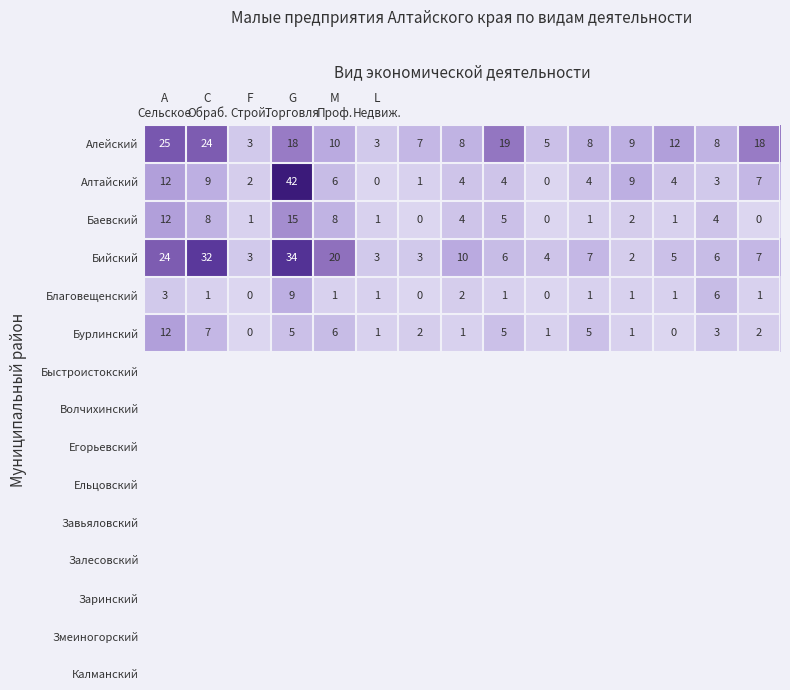

At how many categories does at least one series exceed 15?

6